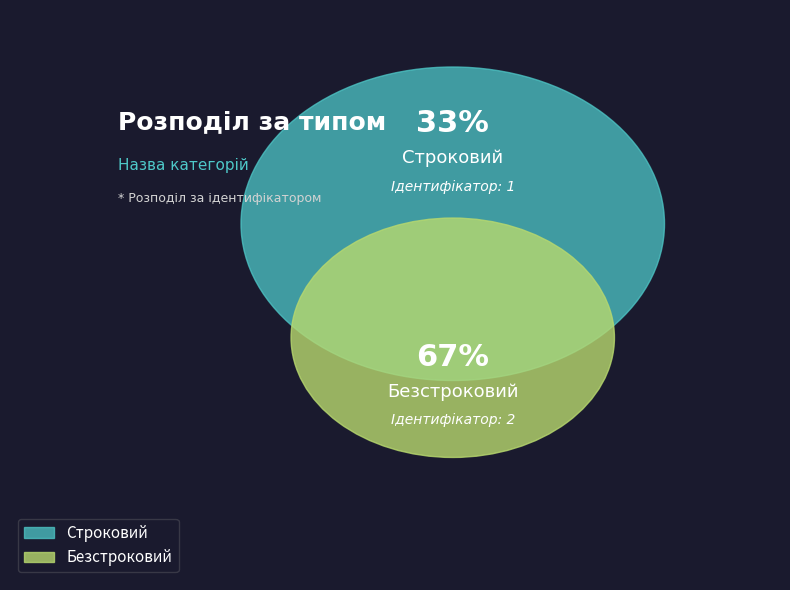

How many slices are in this pie chart?

2